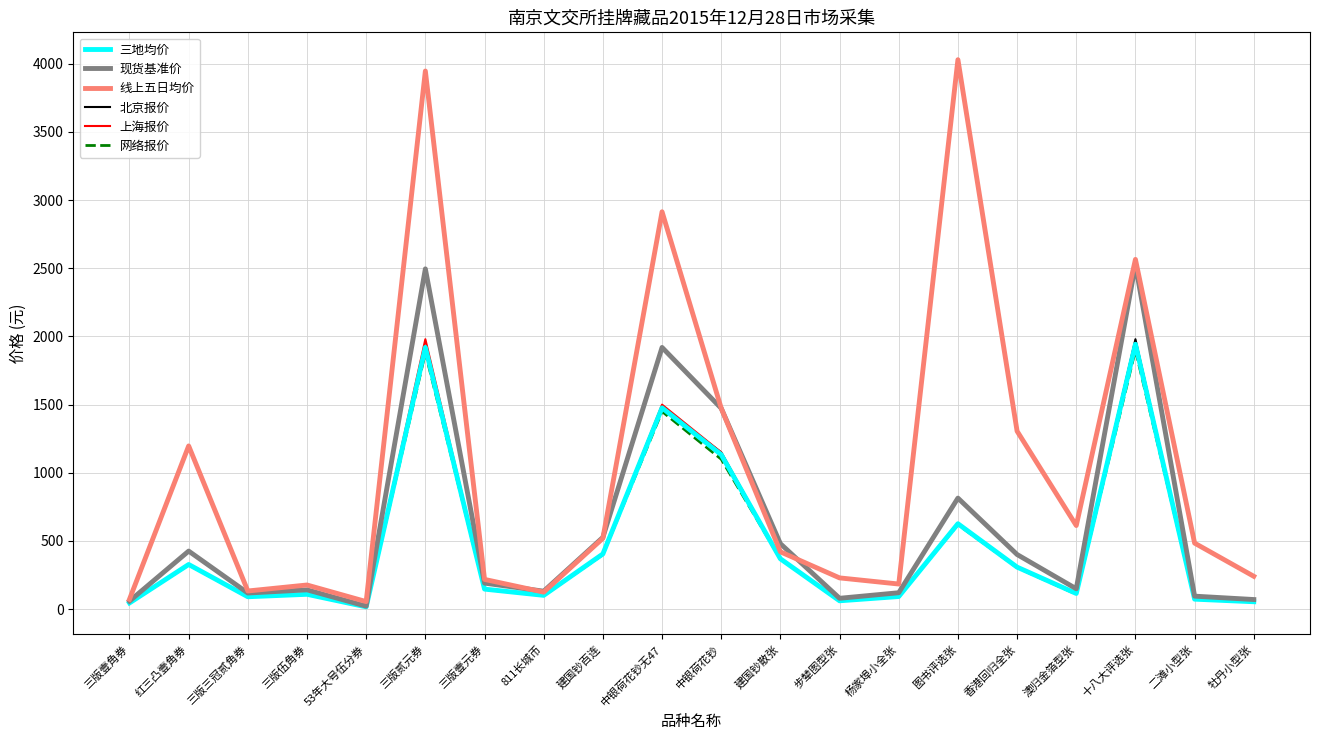

What is the greatest value displayed?

4030.2